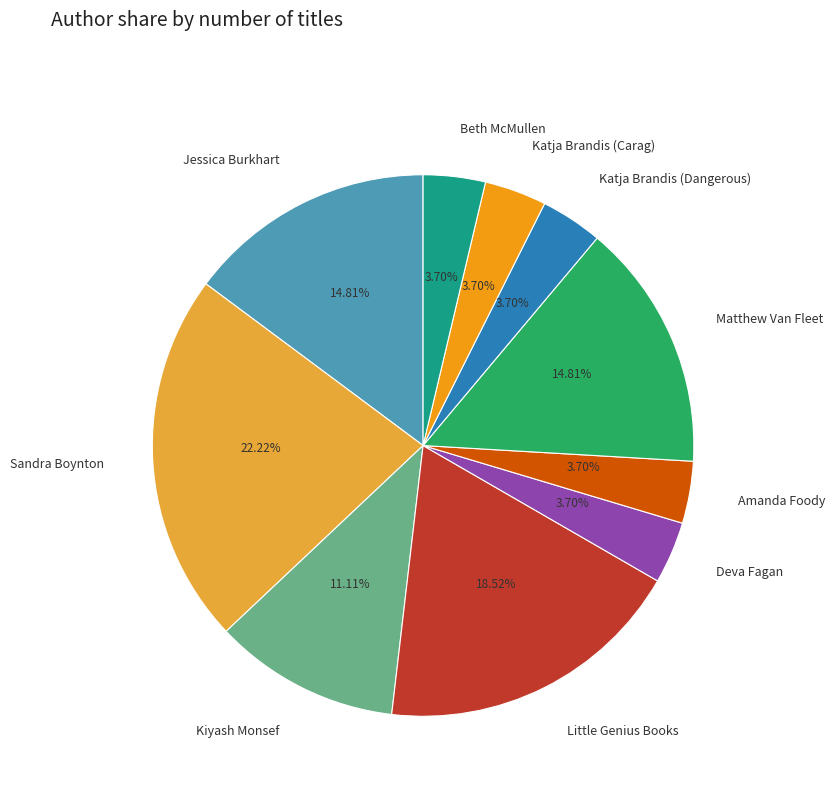

Is it true that Katja Brandis (Carag) is 9% of the pie?

False